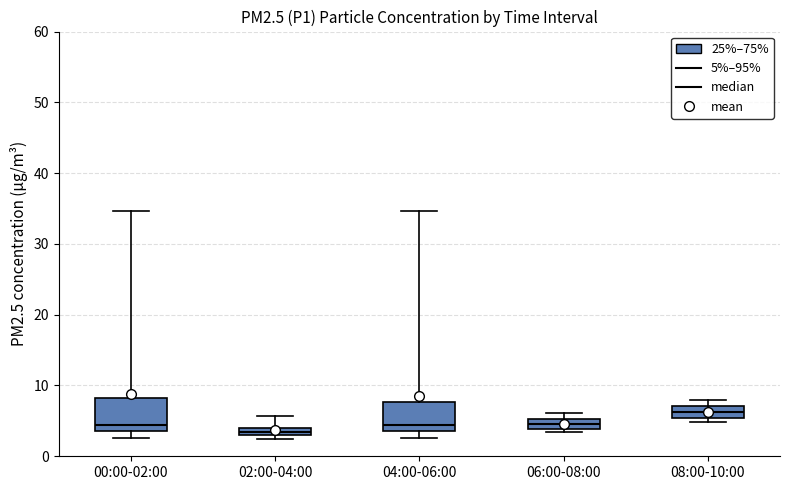

Which box has the highest median line?

08:00-10:00